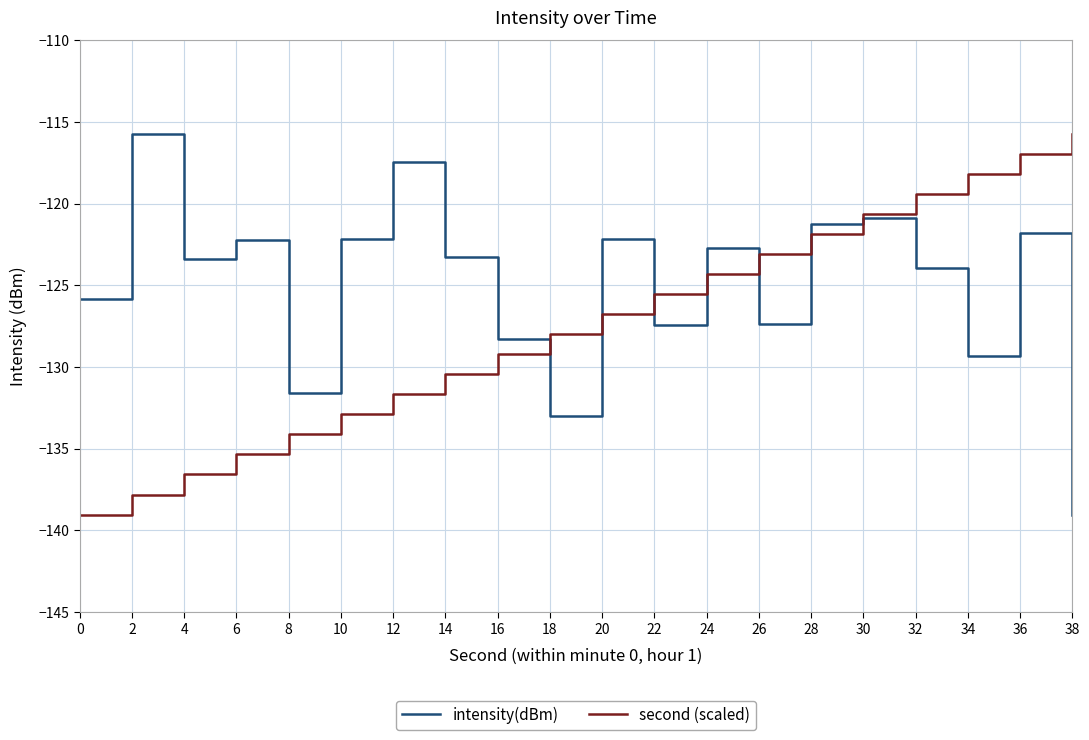

How many interior local peaks does the intensity(dBm) series have?

7